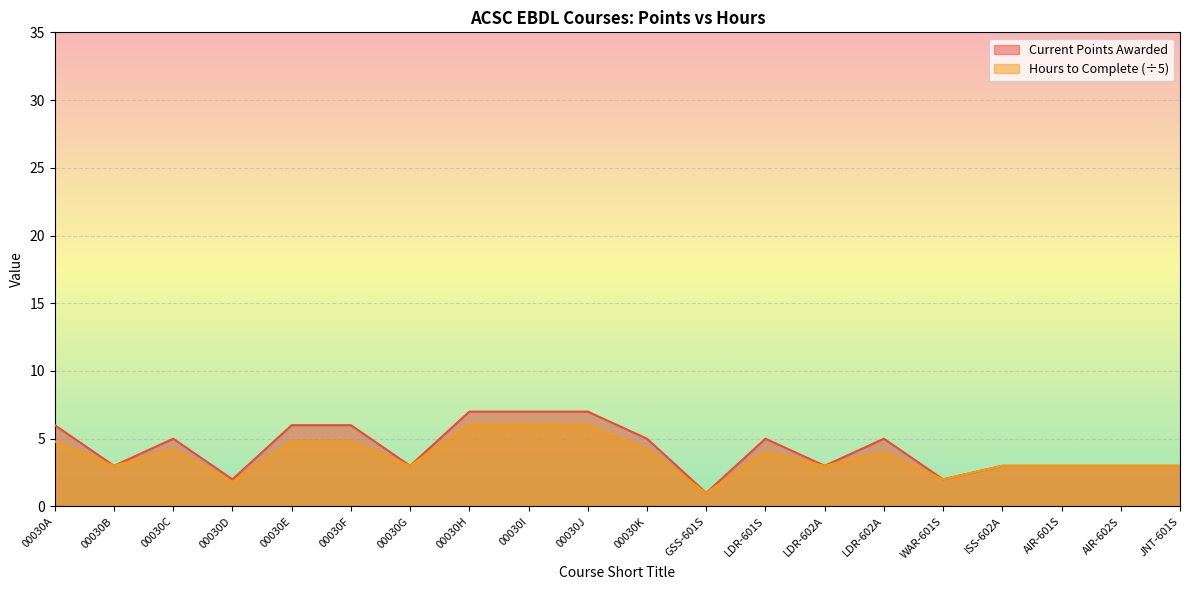

Reading right to left, extract all data points from this chart.

Current Points Awarded: 3.0	3.0	3.0	3.0	2.0	5.0	3.0	5.0	1.0	5.0	7.0	7.0	7.0	3.0	6.0	6.0	2.0	5.0	3.0	6.0
Hours to Complete: 3.0	3.0	3.0	3.0	2.0	4.0	3.0	4.0	1.0	4.2	6.0	6.0	6.0	3.0	4.8	4.8	1.8	4.2	3.0	4.8